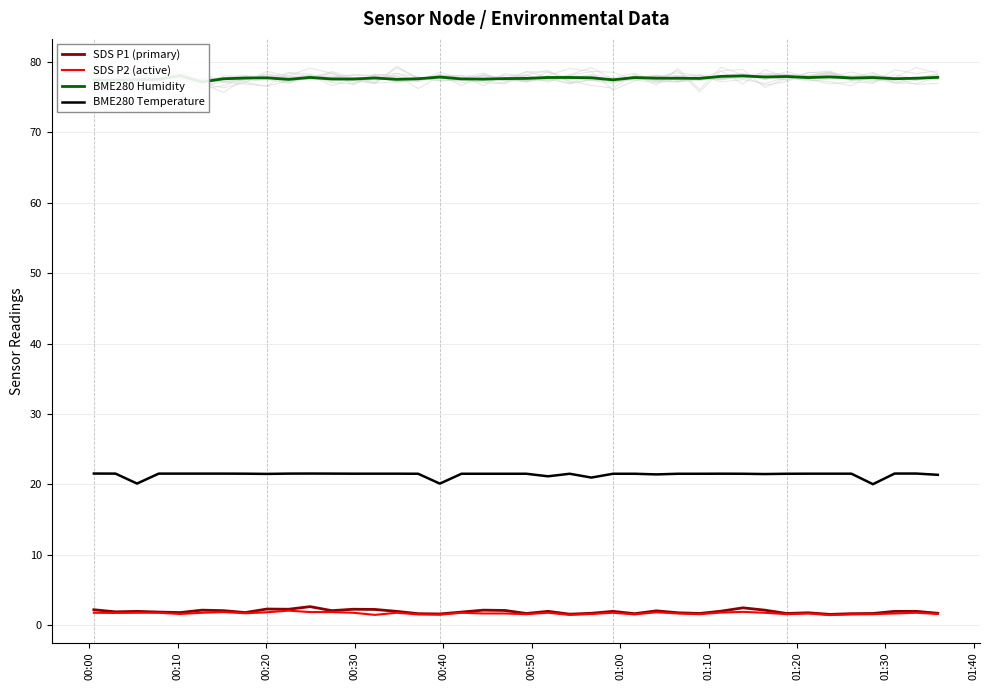

True or false: BME280 Temperature and SDS P2 (active) cross at least once.

False